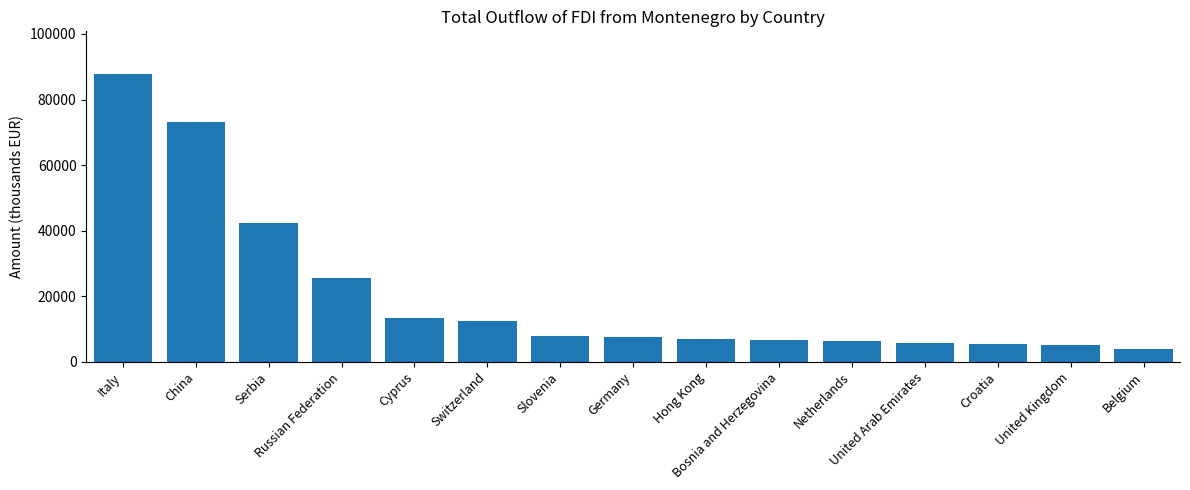

How many bars are there in total?

15